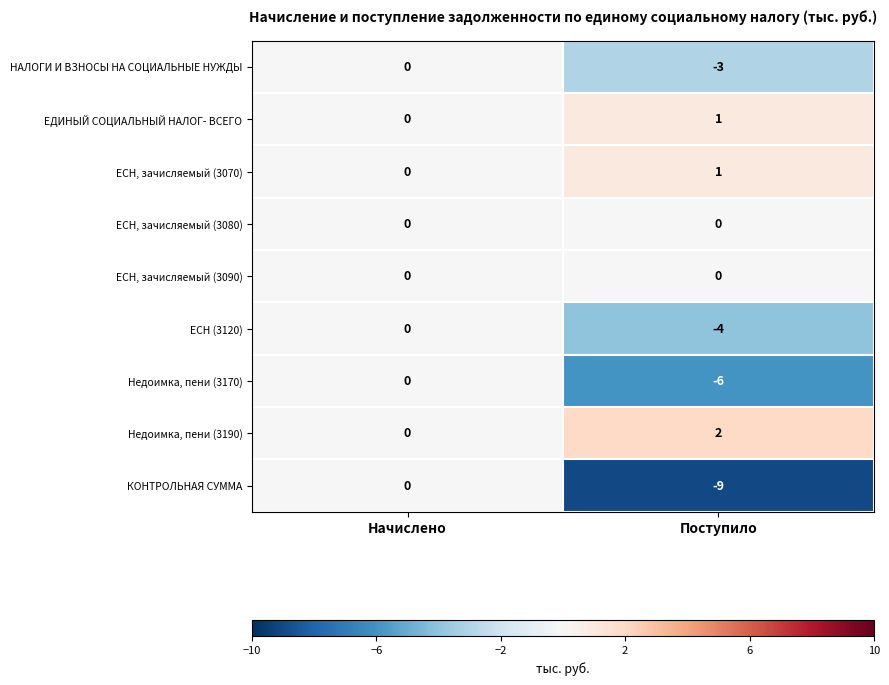

At which label is Недоимка, пени (3170) closest to -3?

Начислено